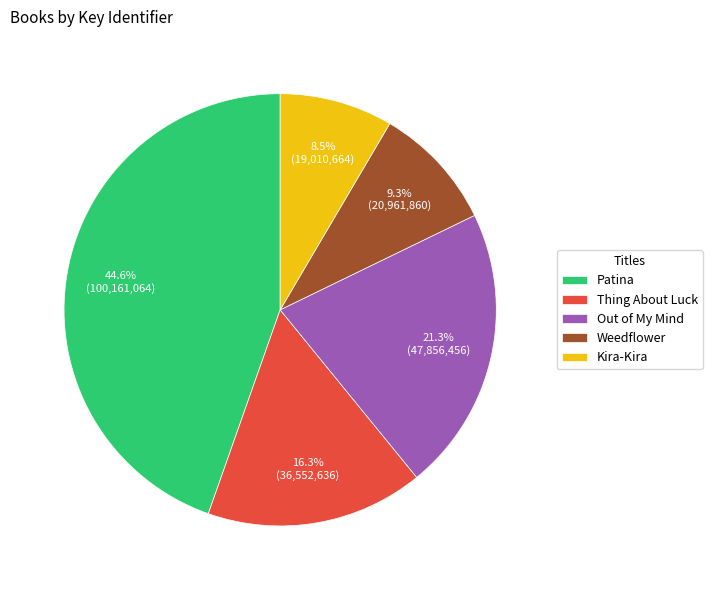

To the nearest percent, what is the difference between the Weedflower and Patina slice percentages?

35%